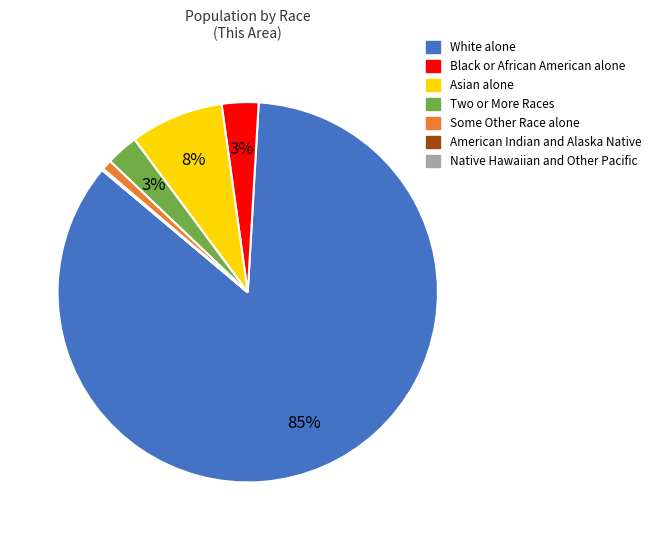

Is there a majority slice in this chart?

Yes